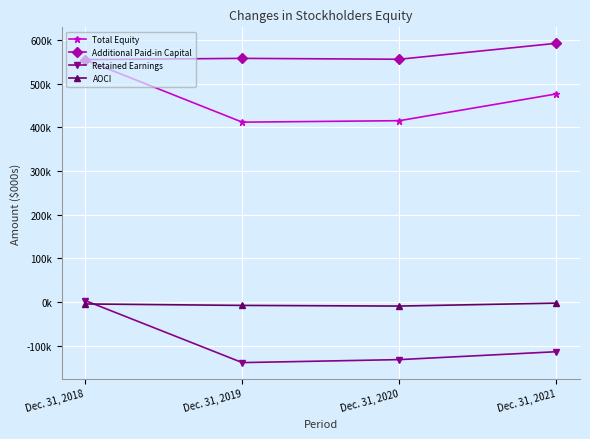

What is the spread (max minus min) of values at Dec. 31, 2019?

696599